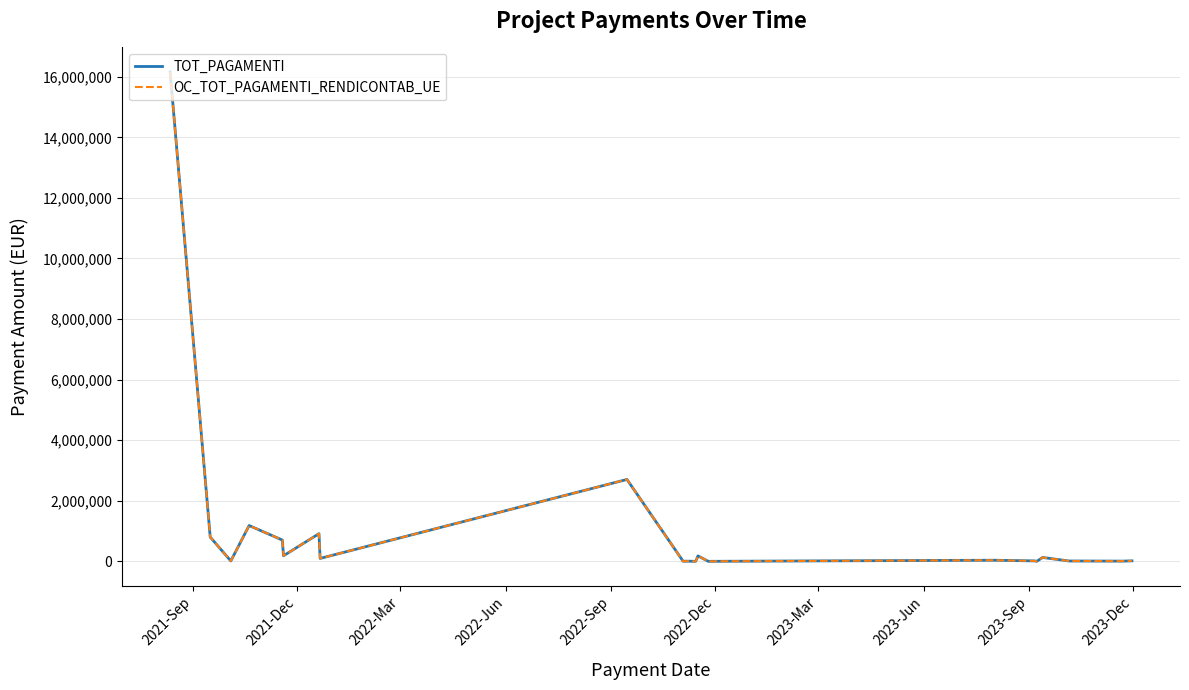

Is this an area chart (filled region under the line)?

No